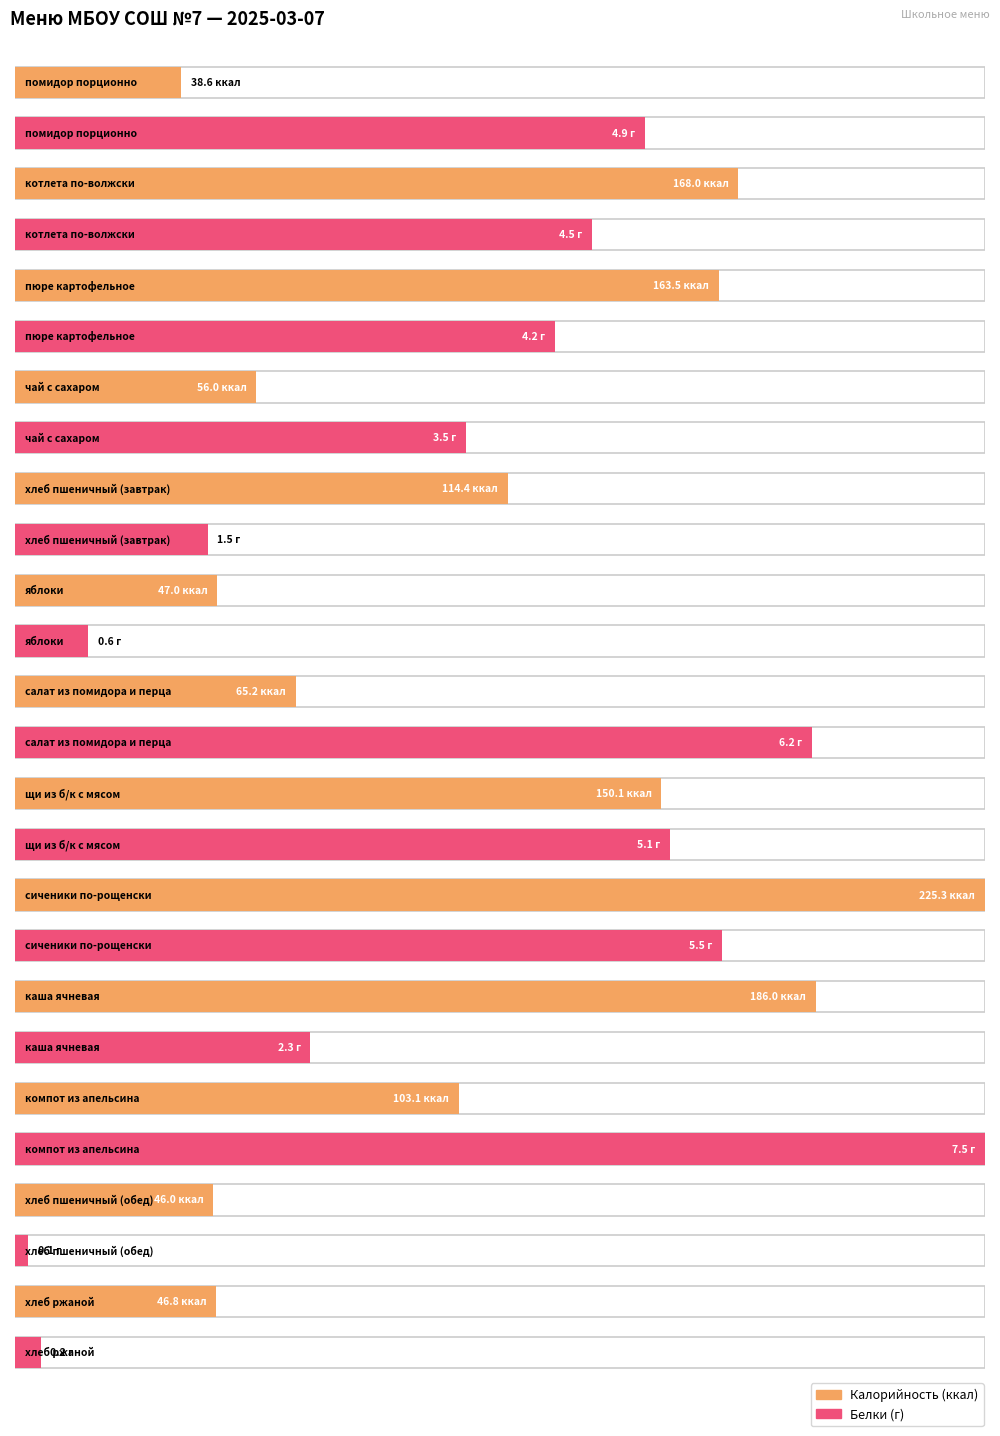

What is the sum of all Калорийность values?

1410.0